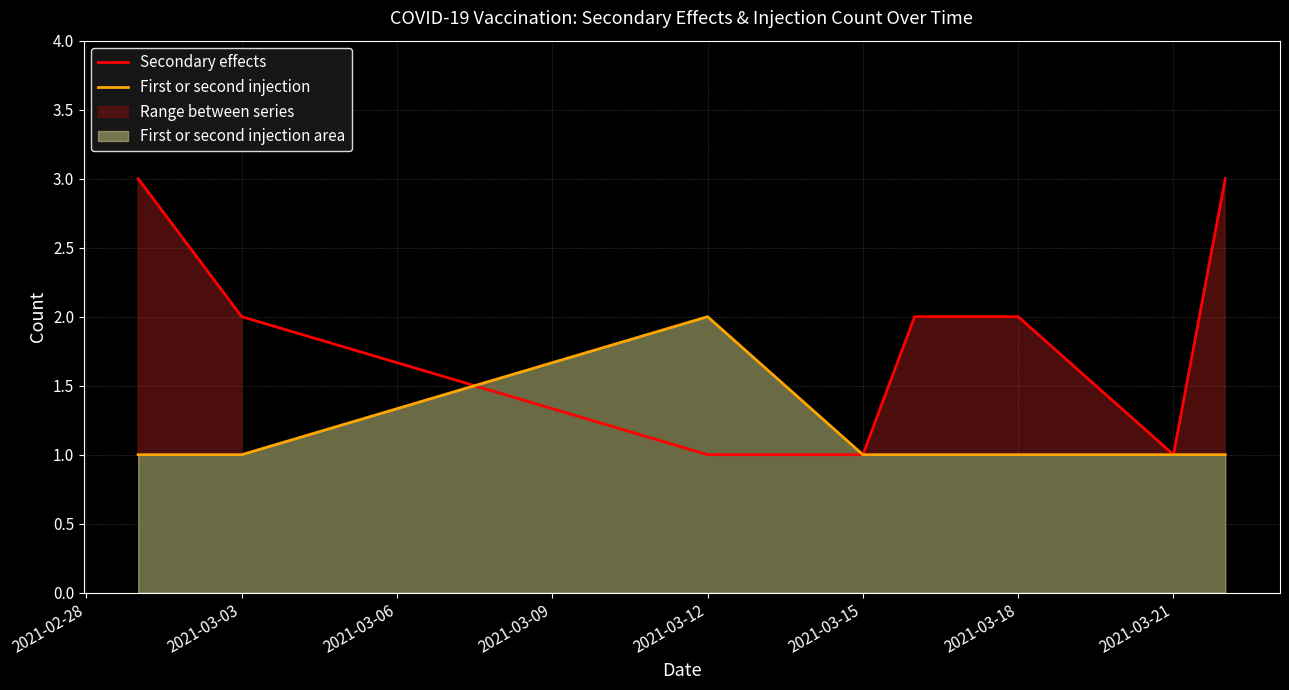

What is the highest value of the Secondary effects series?

3